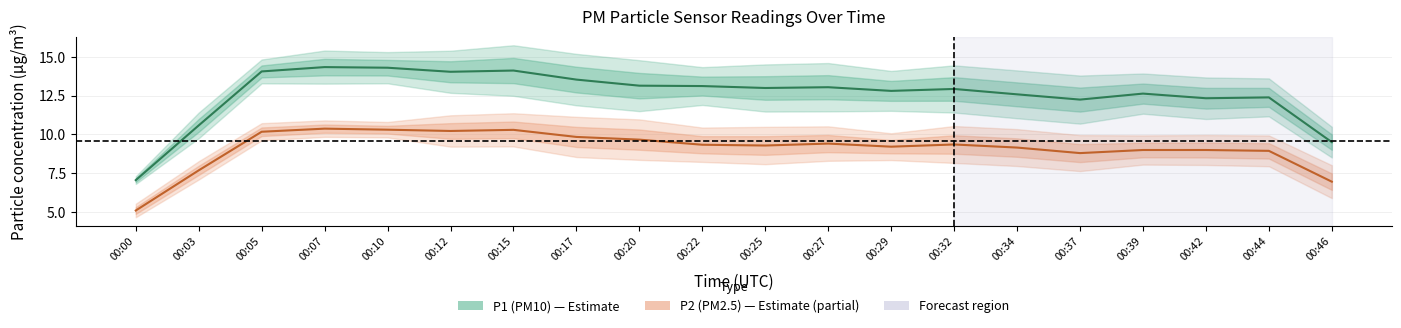

At 00:12, list the series in order from largest to smallest.

P1 (PM10), P2 (PM2.5)